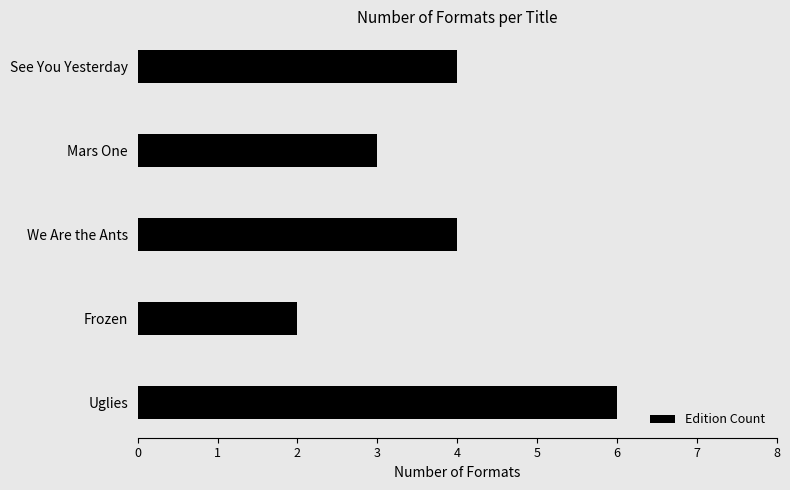

What position from the bottom is See You Yesterday?

5